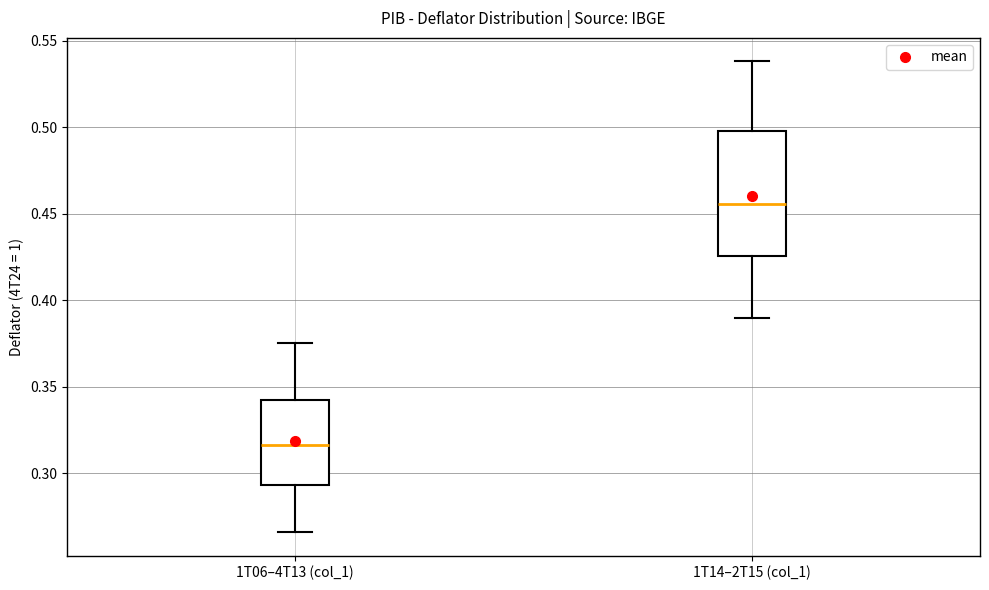

Which box has the highest median line?

1T14–2T15 (col_1)